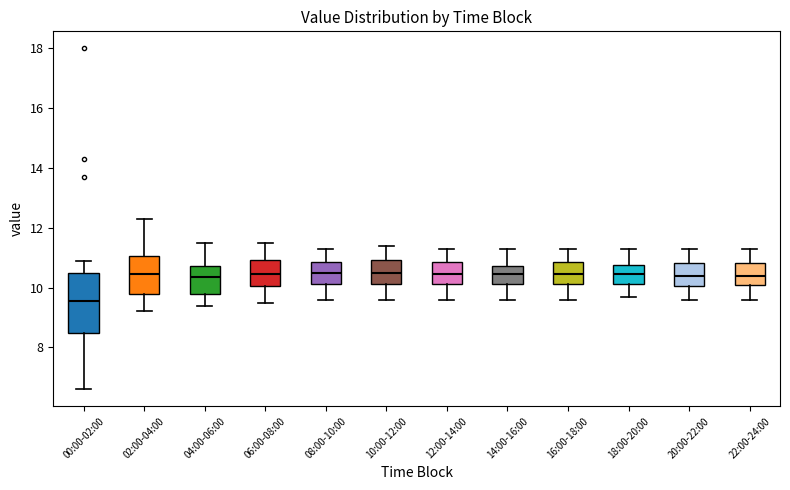

Reading left to right, transcribe this box plot: for each box, give where its median line is, the range the box spans, and where its two whiskers end, as read against the y-axis. The values are not printed on the chart, so give them approximately, as read against the axis.

00:00-02:00: median 9.6, box 8.4 to 10.4, whiskers 6.6 to 11.0
02:00-04:00: median 10.4, box 9.8 to 11.0, whiskers 9.2 to 12.4
04:00-06:00: median 10.4, box 9.8 to 10.8, whiskers 9.4 to 11.6
06:00-08:00: median 10.4, box 10.0 to 11.0, whiskers 9.6 to 11.6
08:00-10:00: median 10.6, box 10.2 to 10.8, whiskers 9.6 to 11.4
10:00-12:00: median 10.6, box 10.2 to 11.0, whiskers 9.6 to 11.4
12:00-14:00: median 10.4, box 10.2 to 10.8, whiskers 9.6 to 11.4
14:00-16:00: median 10.4, box 10.2 to 10.8, whiskers 9.6 to 11.4
16:00-18:00: median 10.4, box 10.2 to 10.8, whiskers 9.6 to 11.4
18:00-20:00: median 10.4, box 10.2 to 10.8, whiskers 9.8 to 11.4
20:00-22:00: median 10.4, box 10.0 to 10.8, whiskers 9.6 to 11.4
22:00-24:00: median 10.4, box 10.0 to 10.8, whiskers 9.6 to 11.4